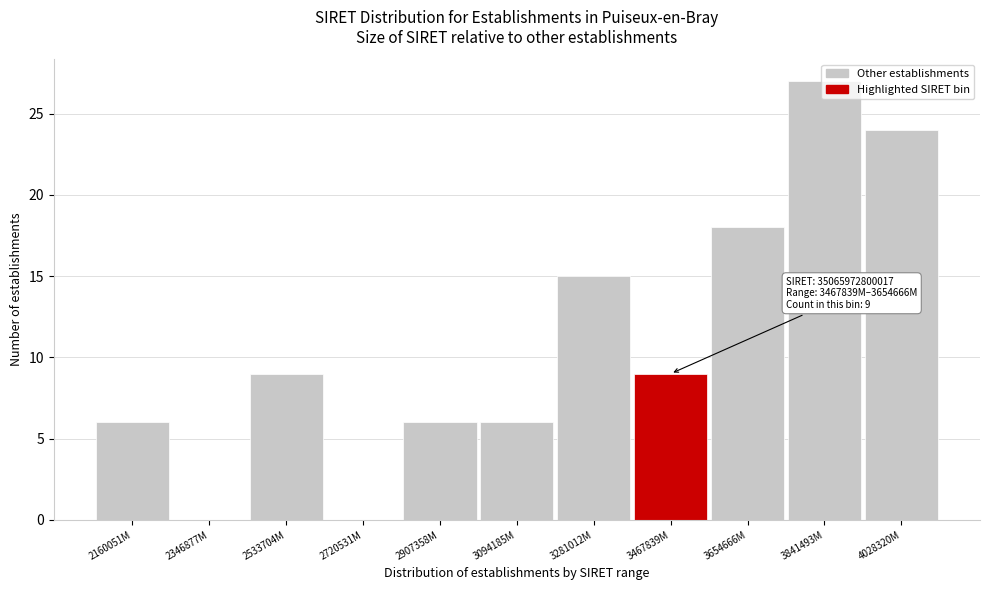

Between 3467839M and 3094185M, which is larger?

3467839M